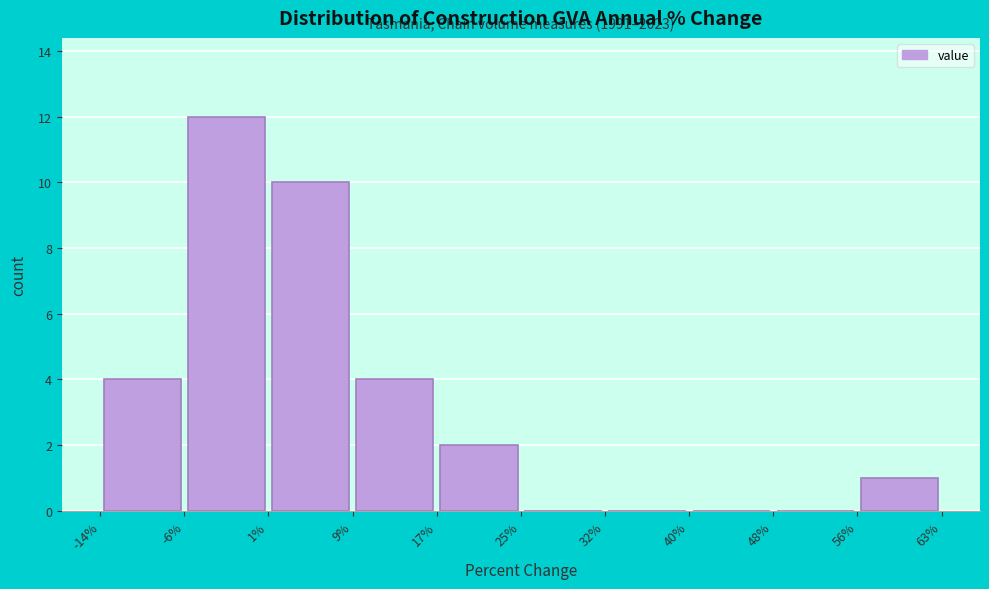

Which range on the x-axis has the tallest bar?

-6% to 1%